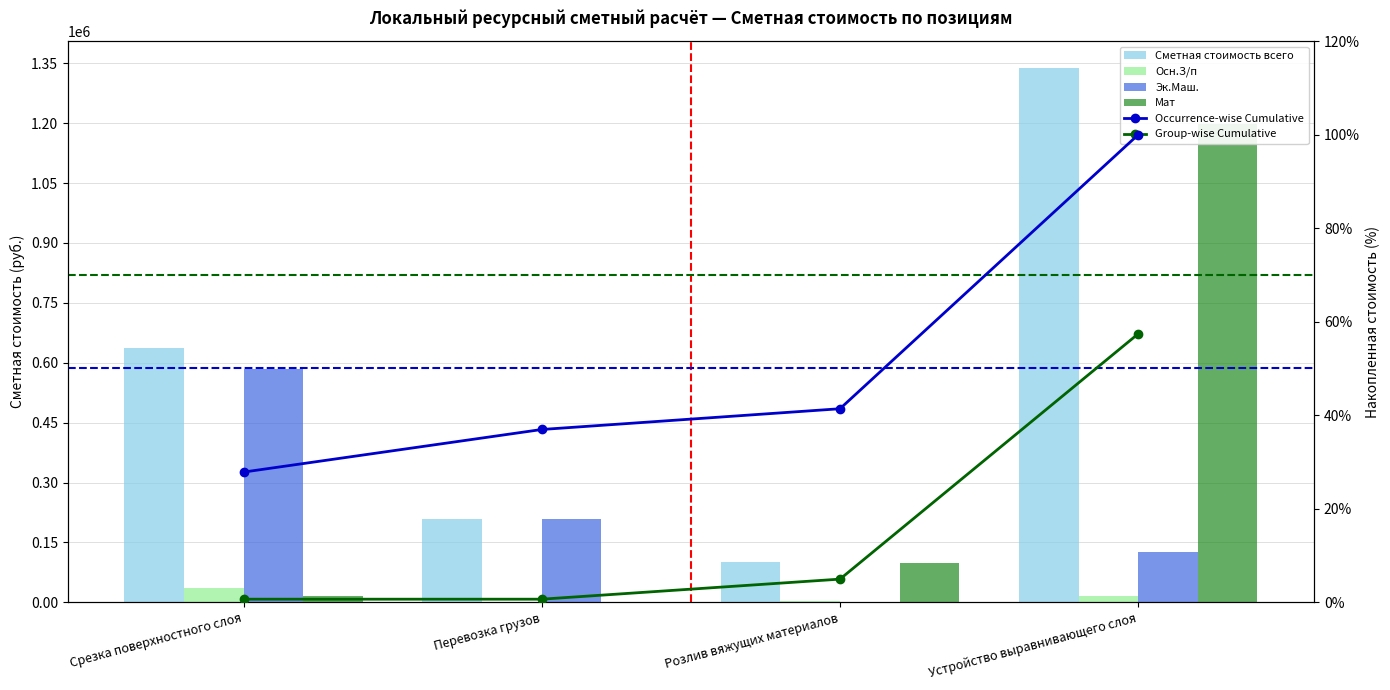

Rank the categories by Сметная стоимость всего value from highest to lowest.

Устройство выравнивающего слоя, Срезка поверхностного слоя, Перевозка грузов, Розлив вяжущих материалов